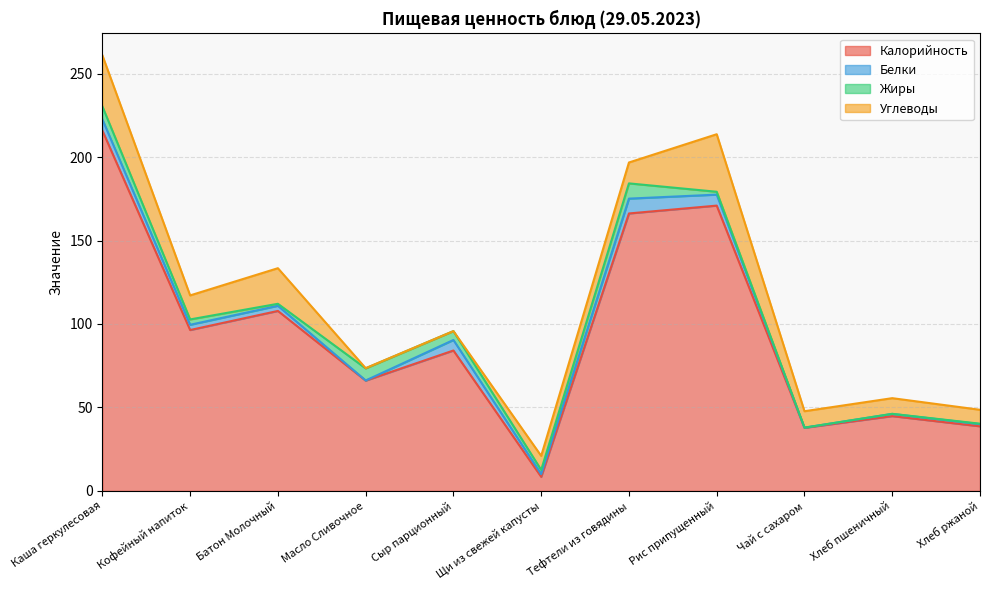

Does the chart display data point markers on the line(s)?

No